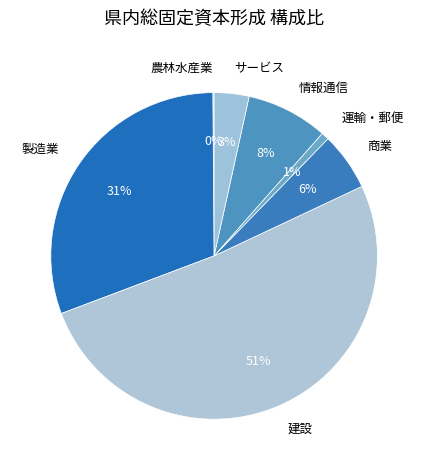

True or false: 運輸・郵便 accounts for 11% of the total.

False